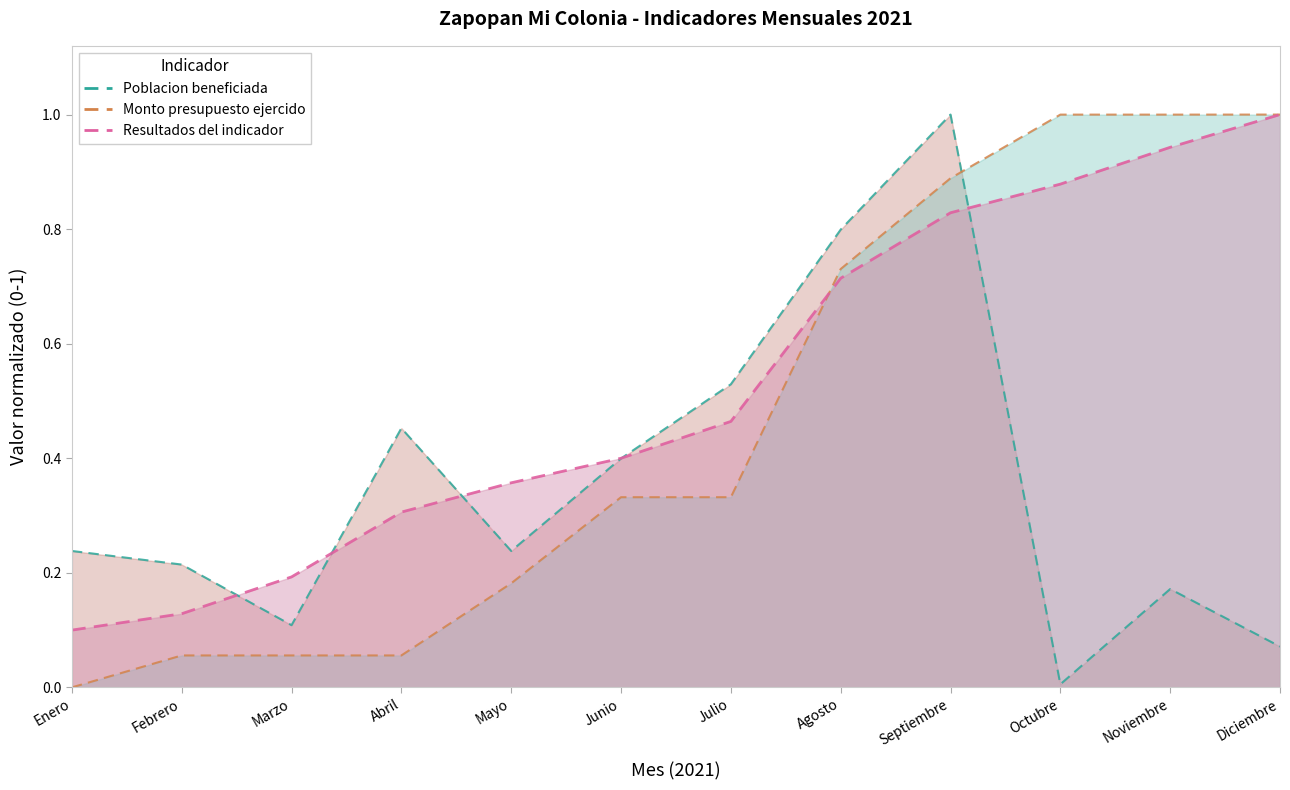

True or false: Poblacion beneficiada has more than 2 interior local peaks.

True